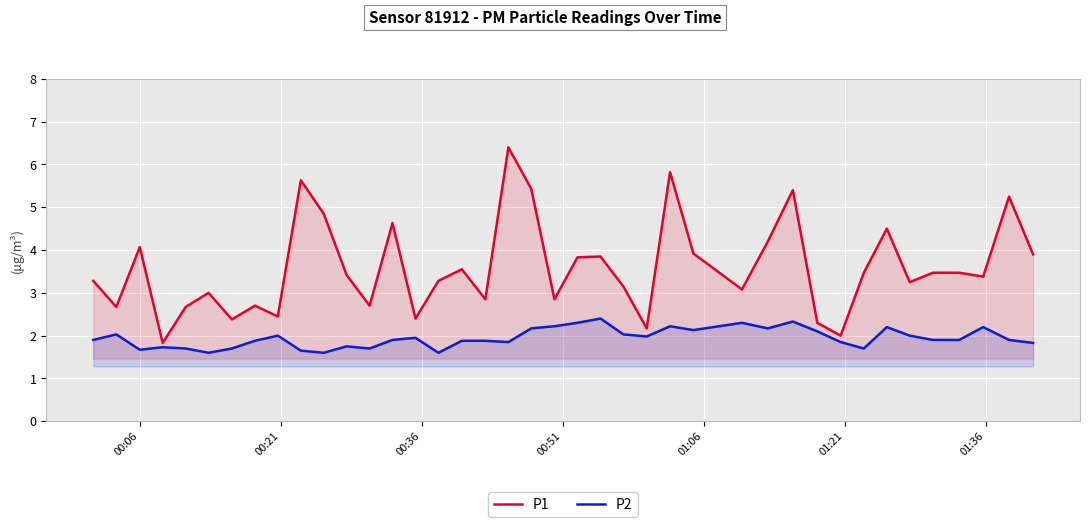

Which series has the widest spread of values?

P1